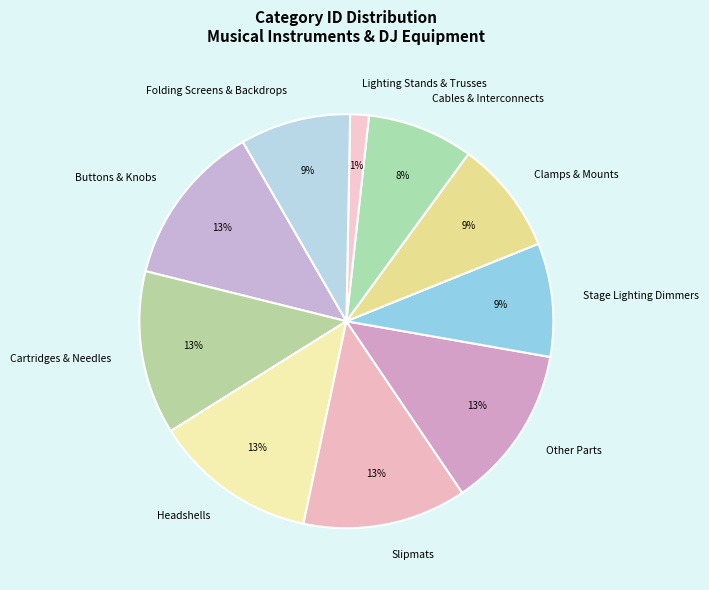

Is there any slice that represents more than half of the pie?

No